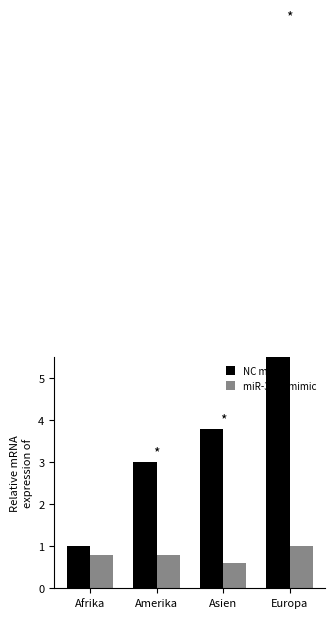

At which label is NC mimic closest to 7?

Asien